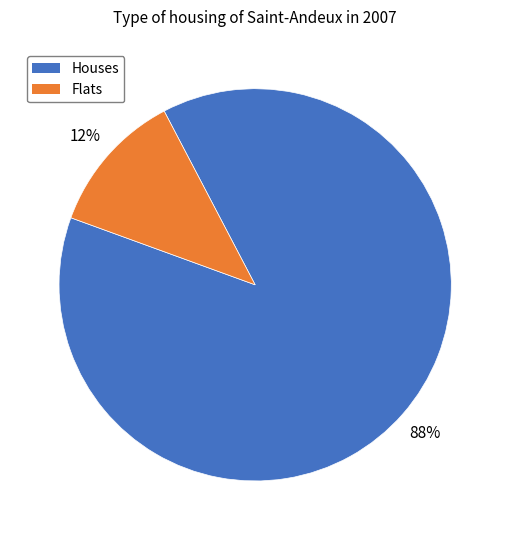

How many slices are in this pie chart?

2